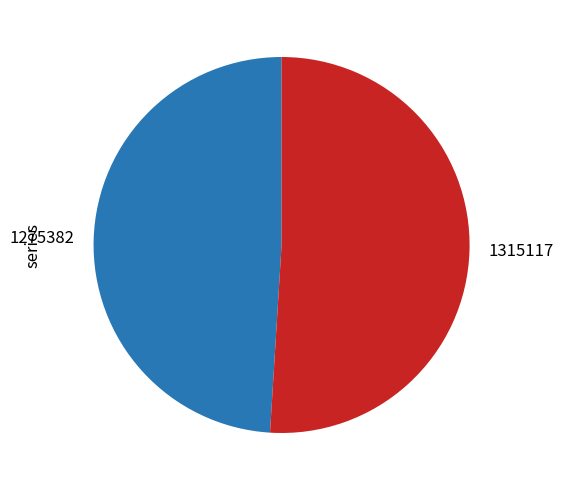

Which has a higher value, 1275382 or 1315117?

1315117